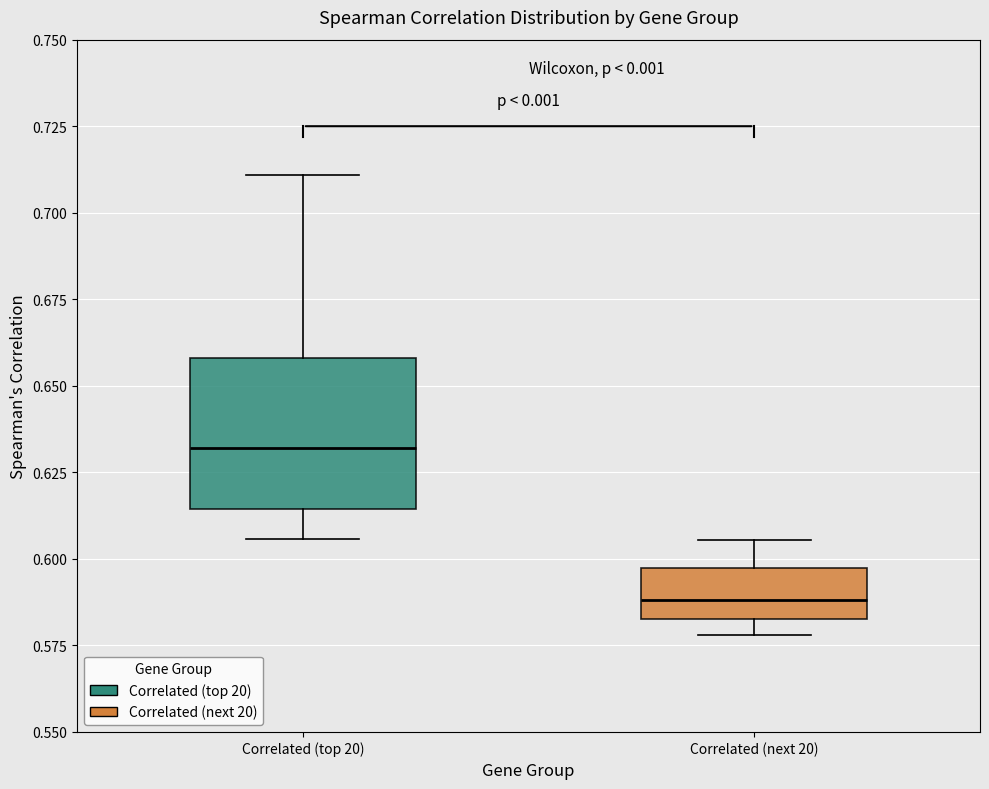

Which box's median line is the highest?

Correlated (top 20)